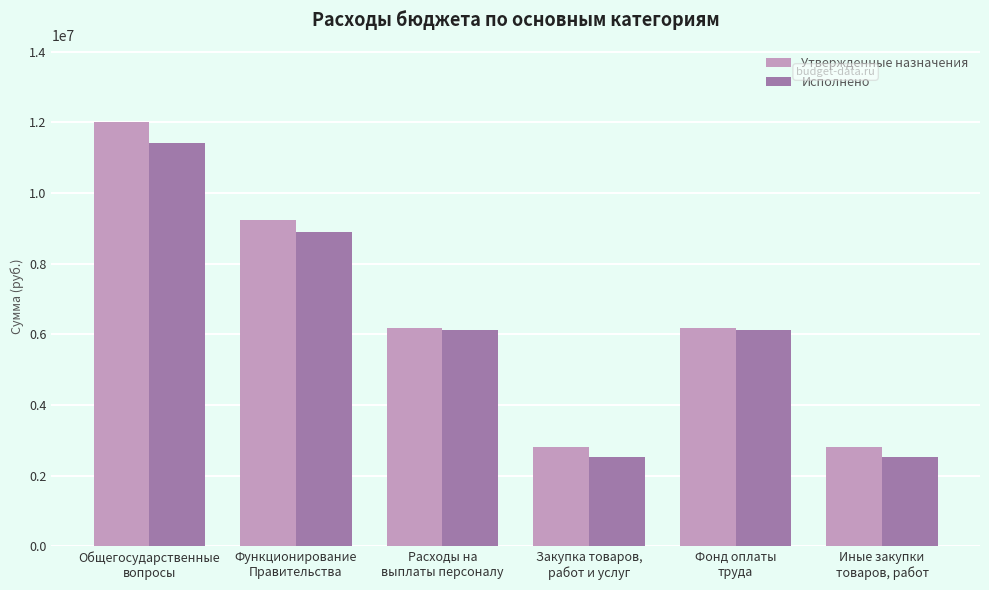

What is the average value of the Утвержденные назначения series?

6540641.7